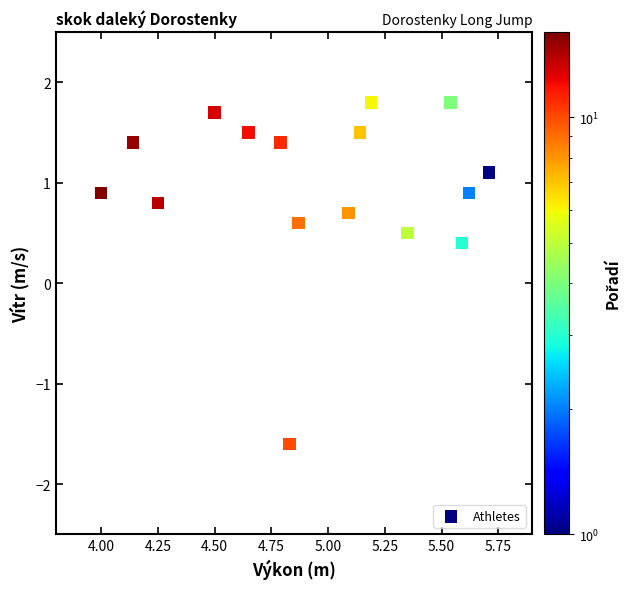

What is the range of Y values (max minus min)?

3.4